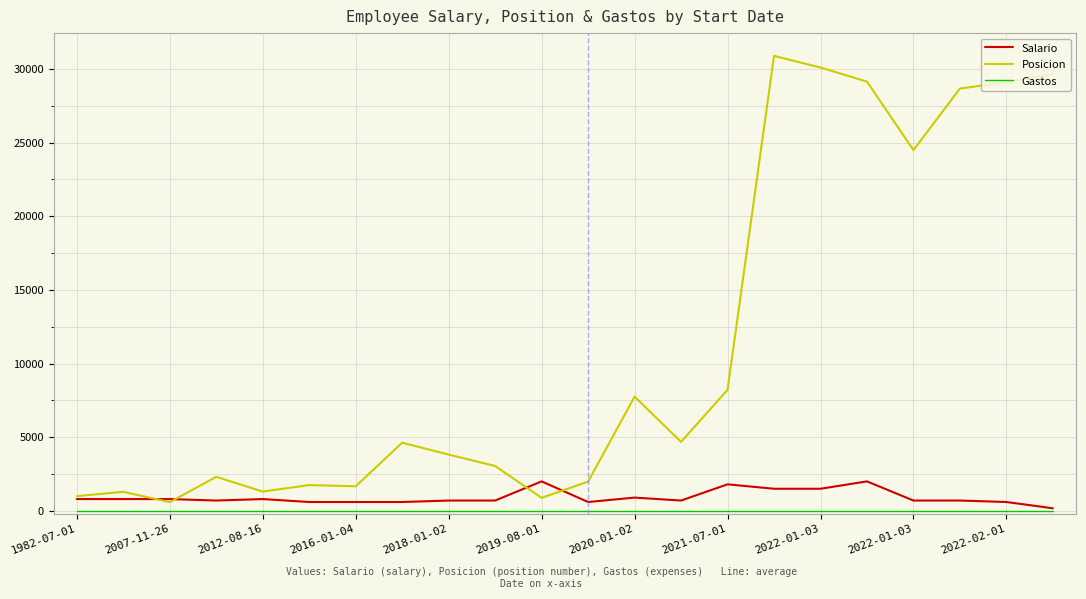

Which series has the widest spread of values?

Posicion